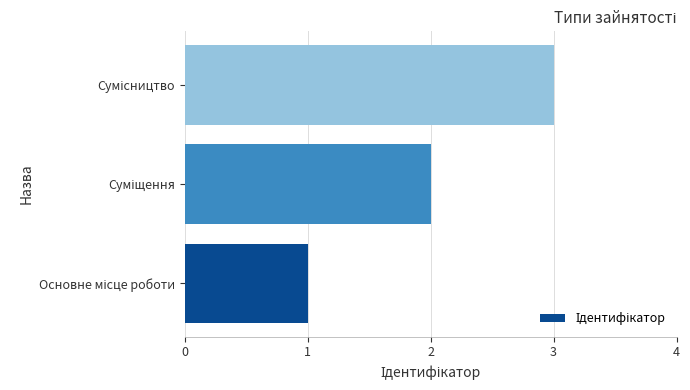

What is the maximum value shown in the chart?

3